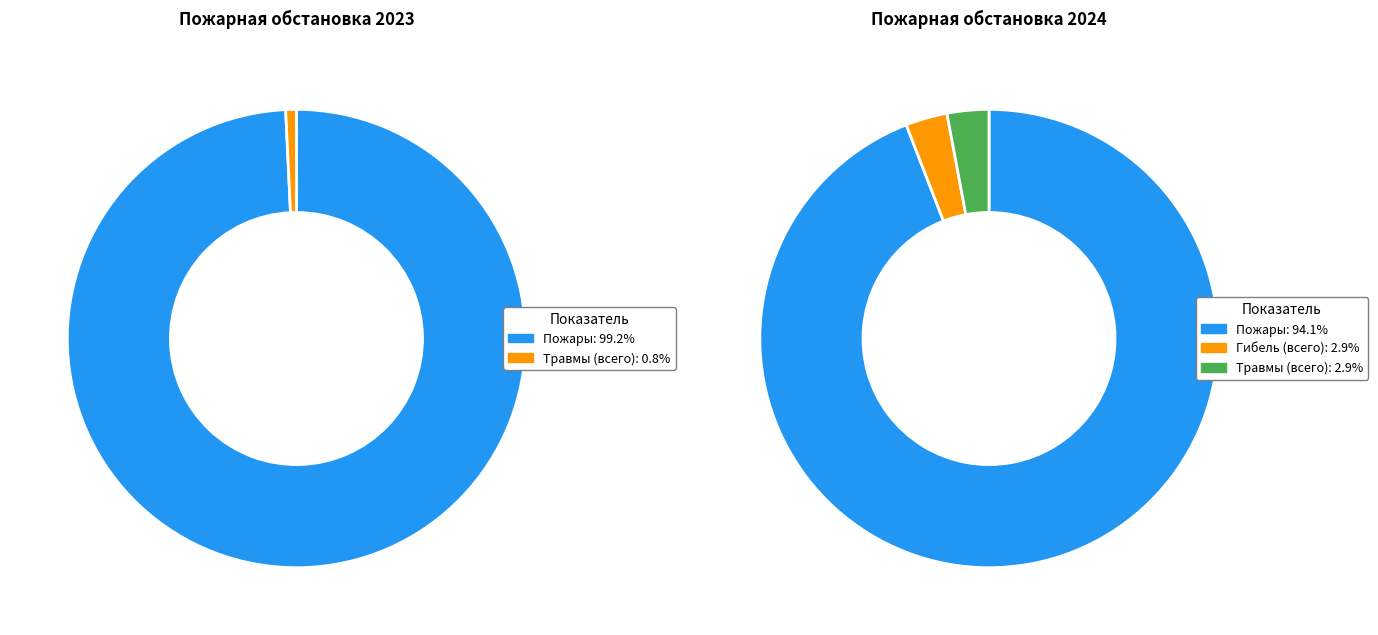

The Травмы (дети) slice represents 11% of the pie. True or false?

False